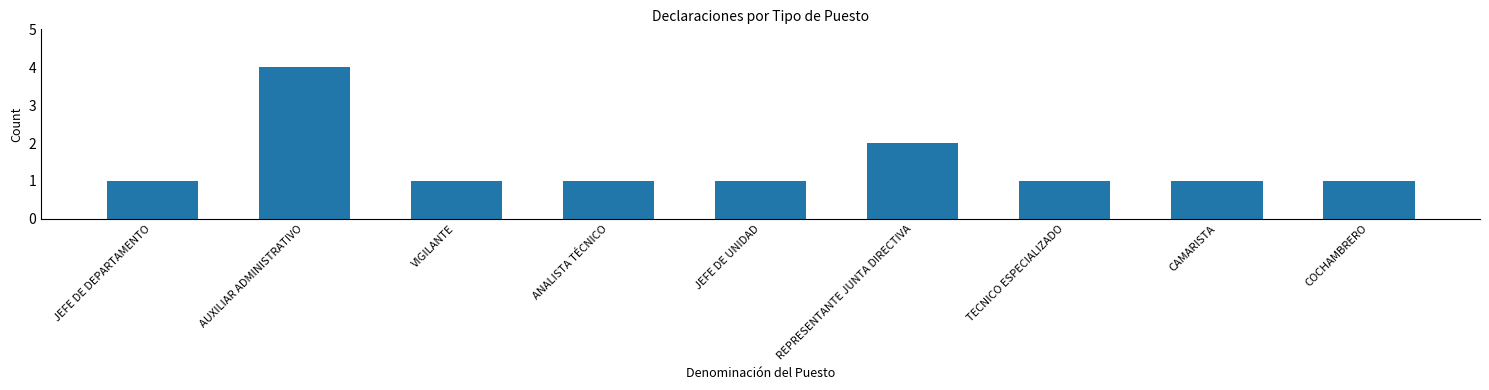

Is it true that the value at ANALISTA TÉCNICO is 1?

True